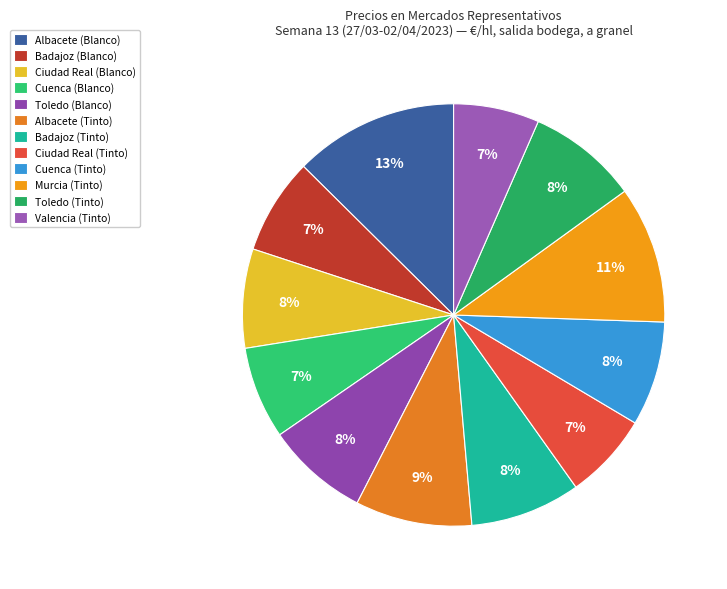

Count the number of slices in the pie.

12